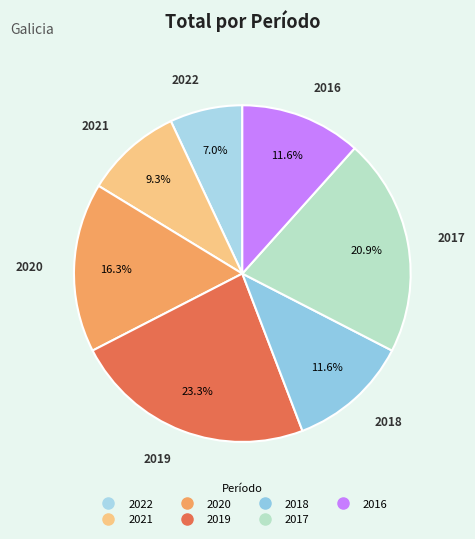

Is there a majority slice in this chart?

No